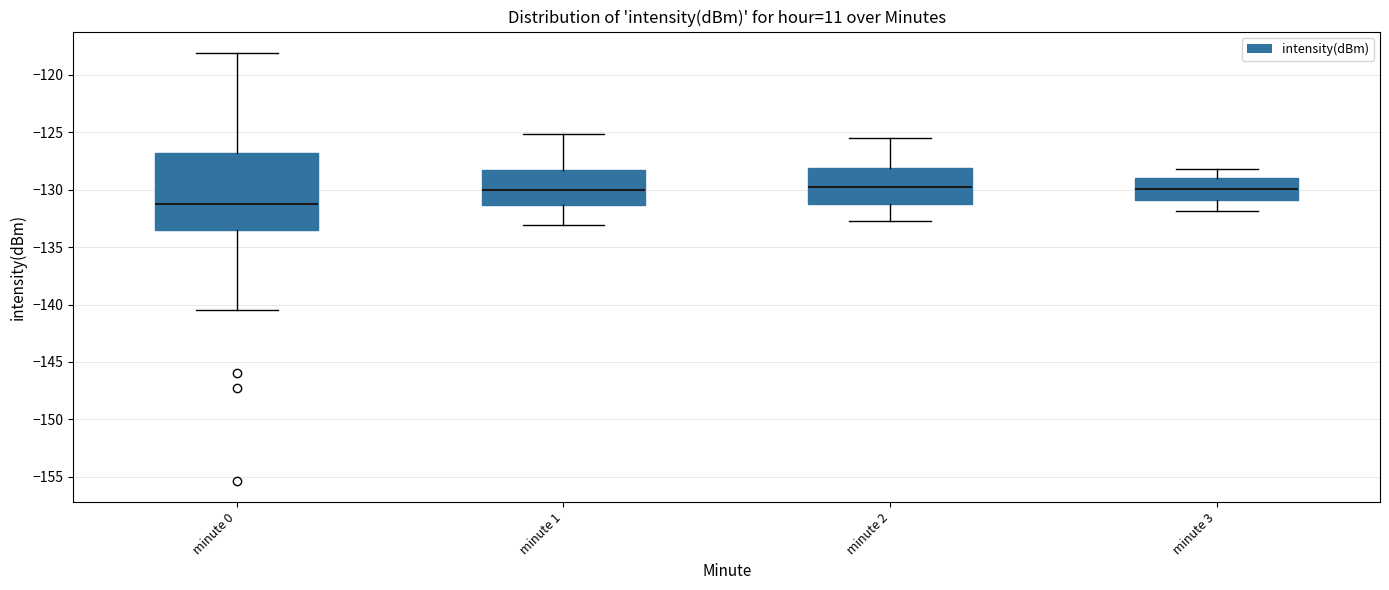

Reading left to right, read every box against the y-axis: the position of its median line, the range the box covers, and the ends of its whiskers. The values are not printed on the chart, so give them approximately, as read against the axis.

minute 0: median -131.5, box -133.5 to -127.0, whiskers -140.5 to -118.0
minute 1: median -130.0, box -131.5 to -128.0, whiskers -133.0 to -125.0
minute 2: median -129.5, box -131.0 to -128.0, whiskers -132.5 to -125.5
minute 3: median -130.0, box -131.0 to -129.0, whiskers -132.0 to -128.0